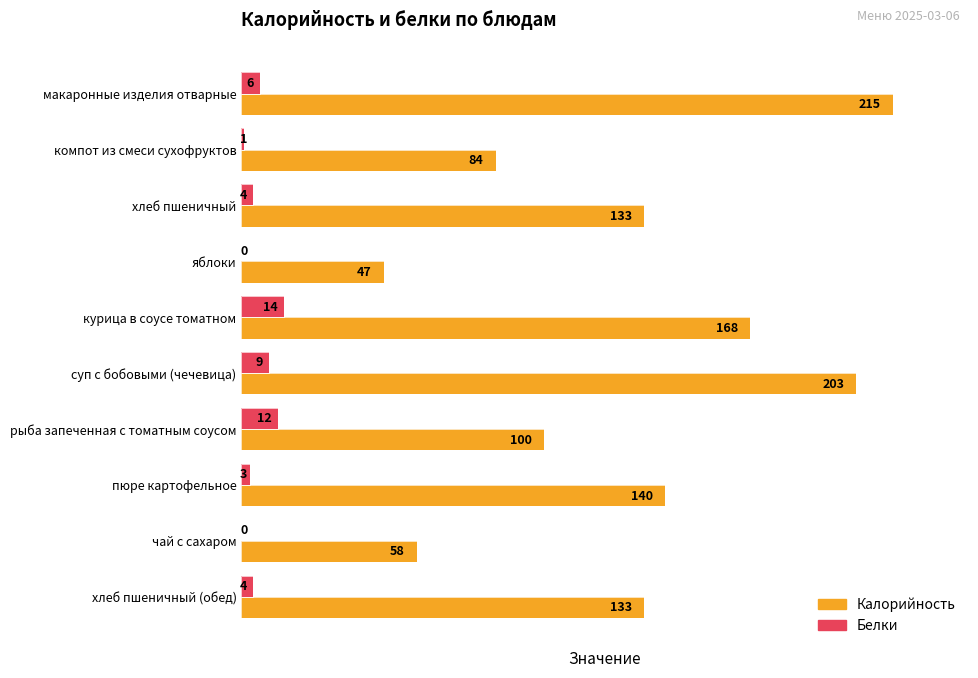

Where is Белки nearest to the value 7?

макаронные изделия отварные